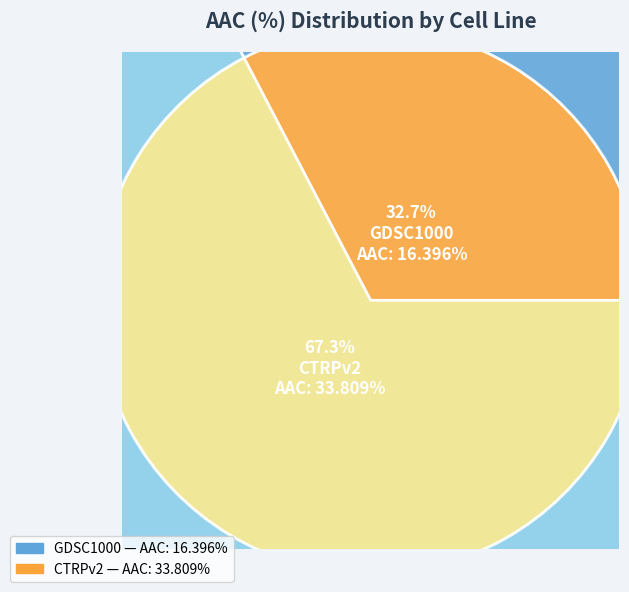

The CTRPv2 slice represents 73% of the pie. True or false?

False